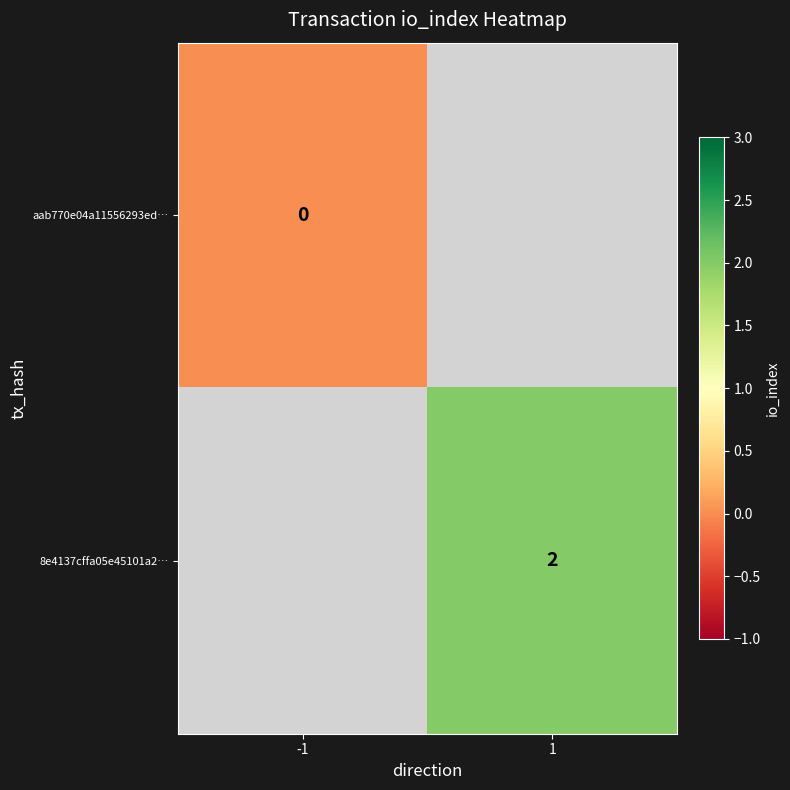

Count the number of data series in this chart.

2